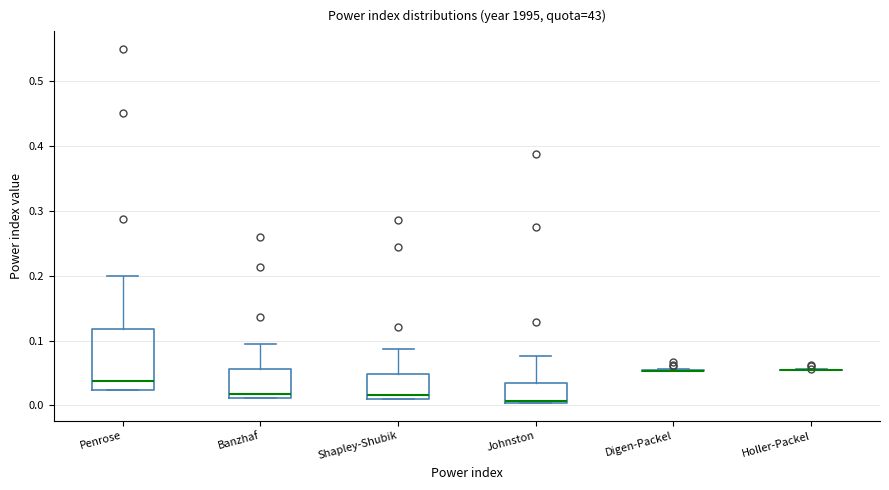

Where does the median line of the box for Penrose sit on the y-axis? The values are not printed on the chart, so give them approximately, as read against the axis.

0.04